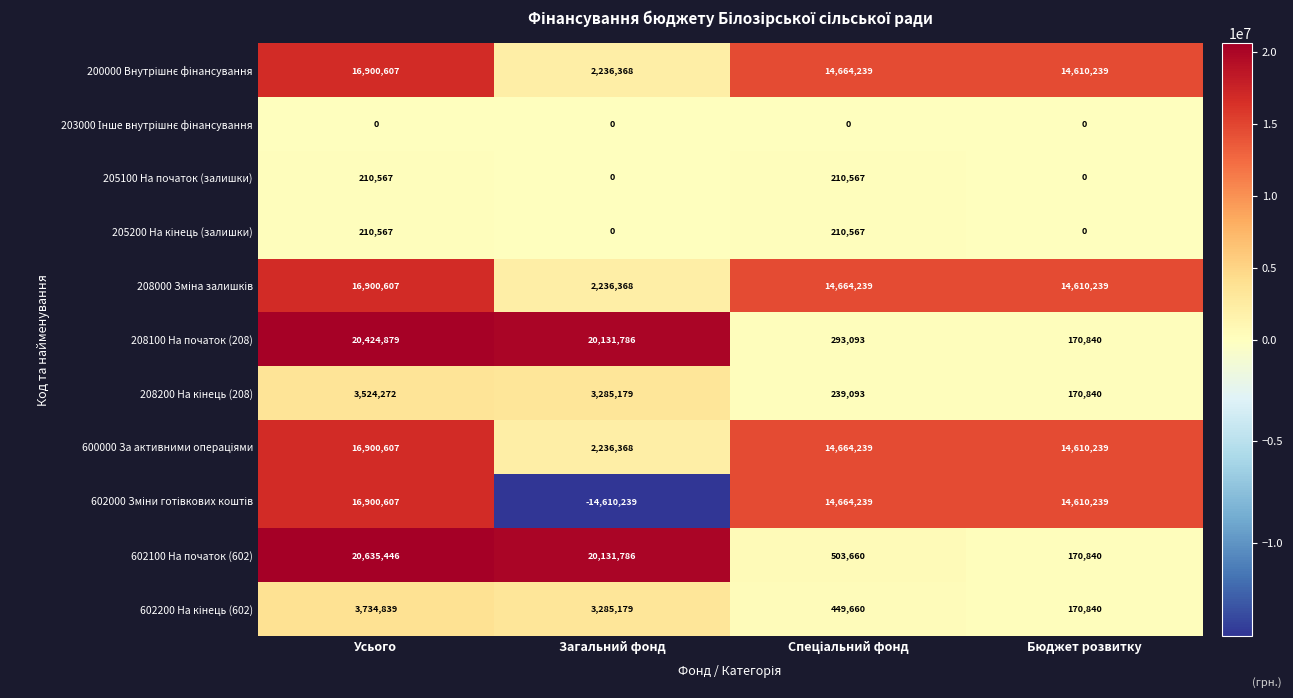

The value of 205100 На початок (залишки) at Загальний фонд is 0. True or false?

True